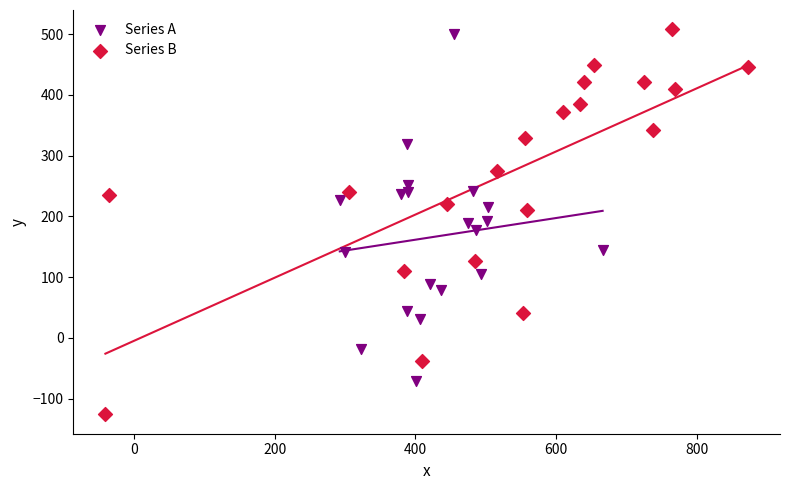

Which series has the largest Y range (max minus min)?

Series B